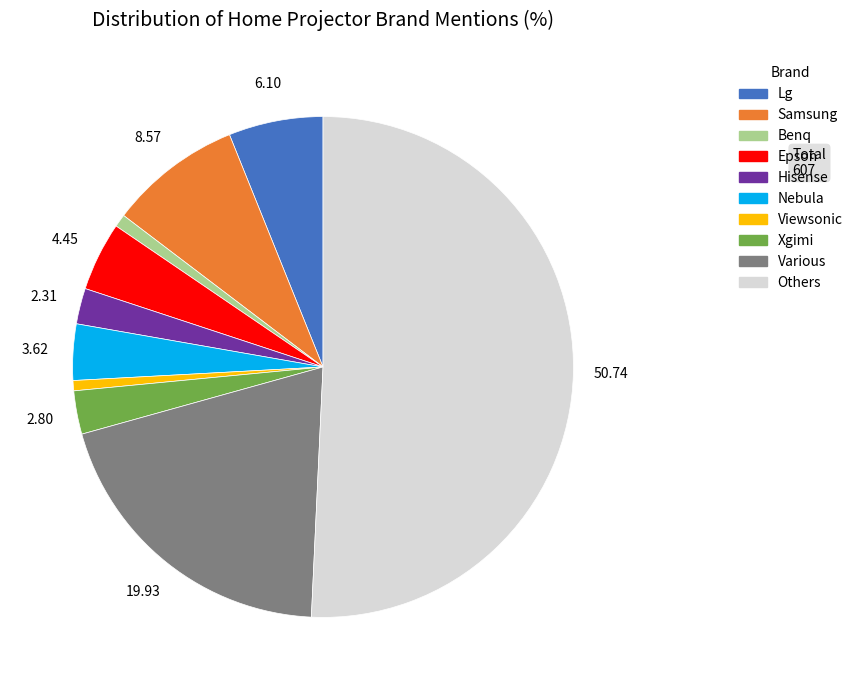

What is the largest slice in the pie chart?

Others